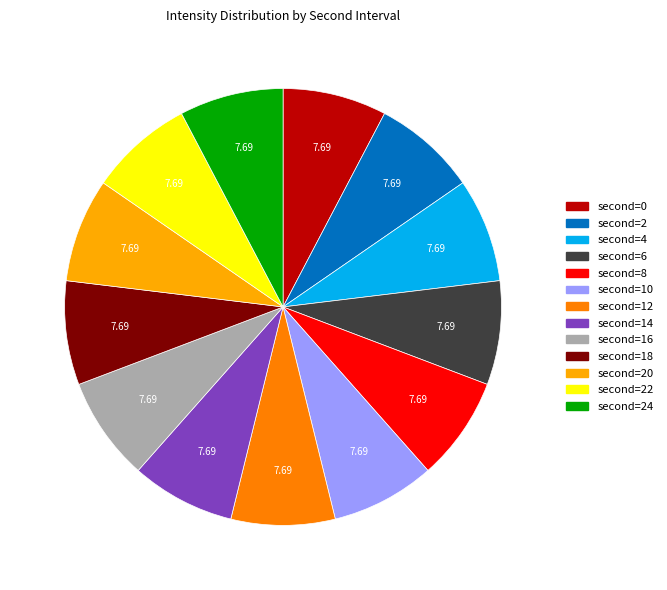

How many segments does this pie chart have?

13